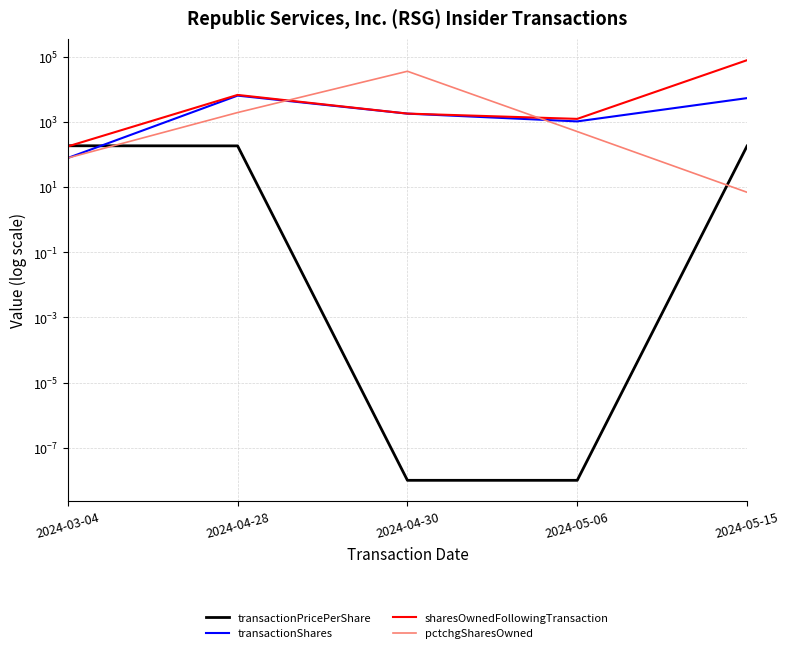

True or false: transactionPricePerShare has a value of 186.0 at 2024-04-28.

True